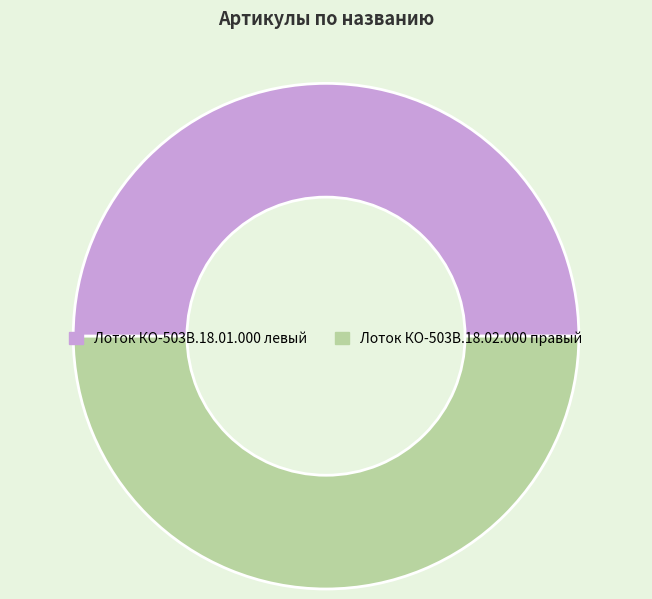

Is the sum of Лоток КО-503В.18.02.000 правый and Лоток КО-503В.18.01.000 левый greater than half?

Yes